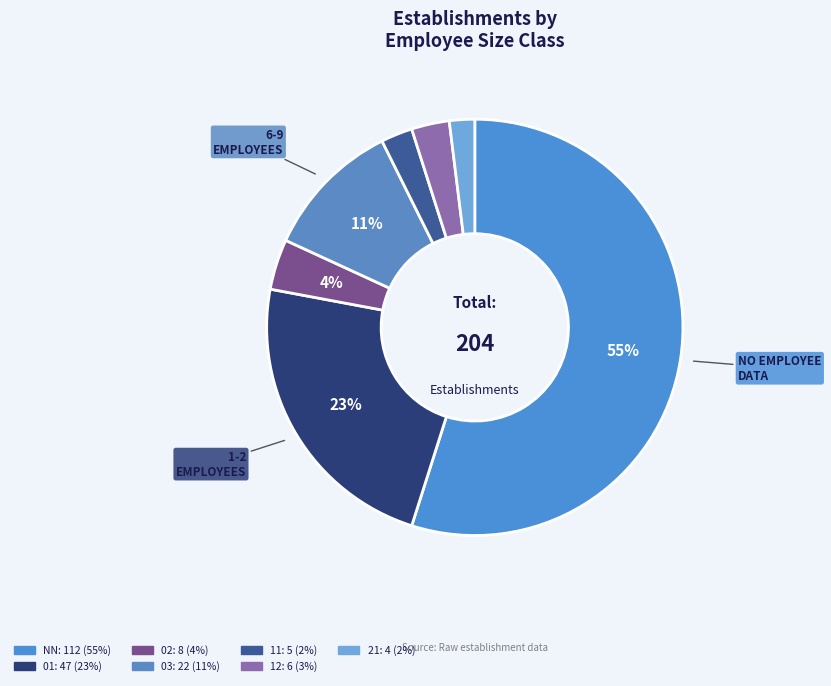

What is the largest slice in the pie chart?

NN